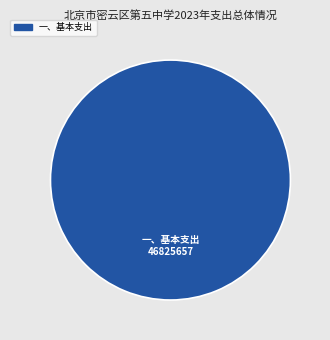

Is there any slice that represents more than half of the pie?

Yes